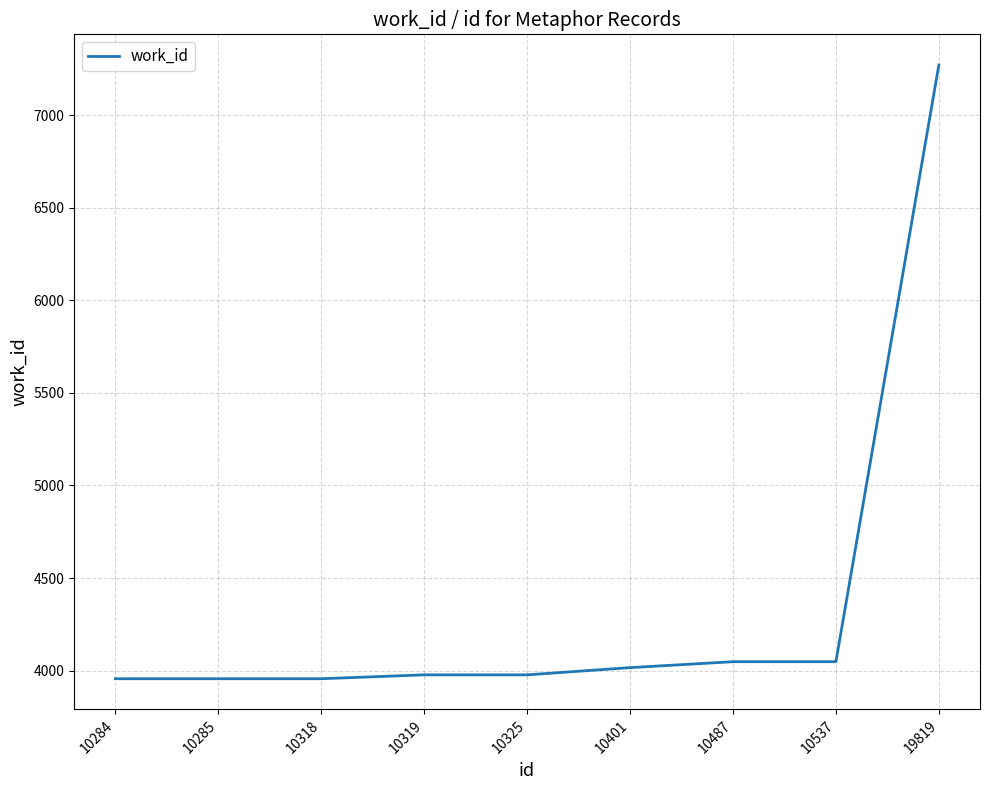

What is the smallest value displayed?

3956